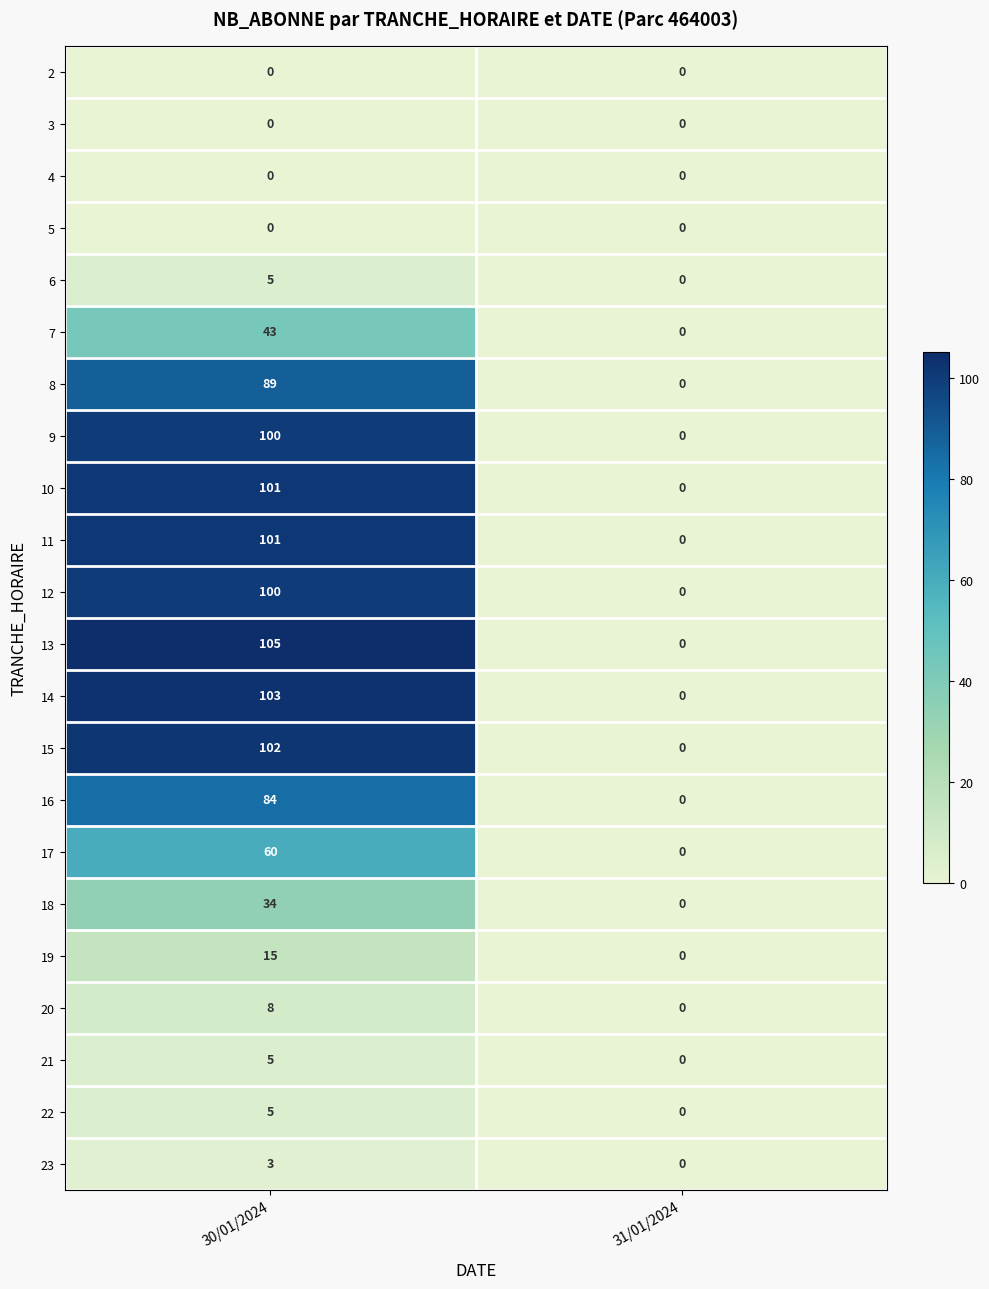

Rank the categories by 9 value from highest to lowest.

30/01/2024, 31/01/2024